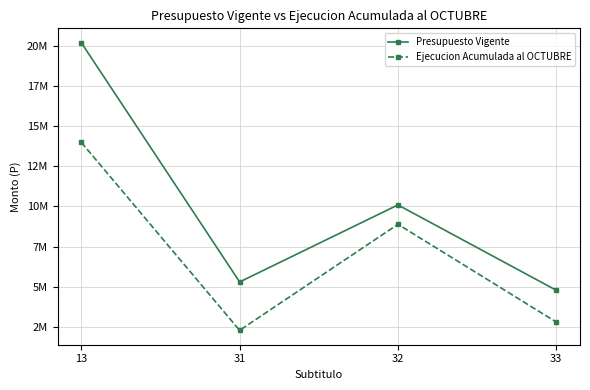

What is the value of the Presupuesto Vigente point at the 4th from the left?

4786101